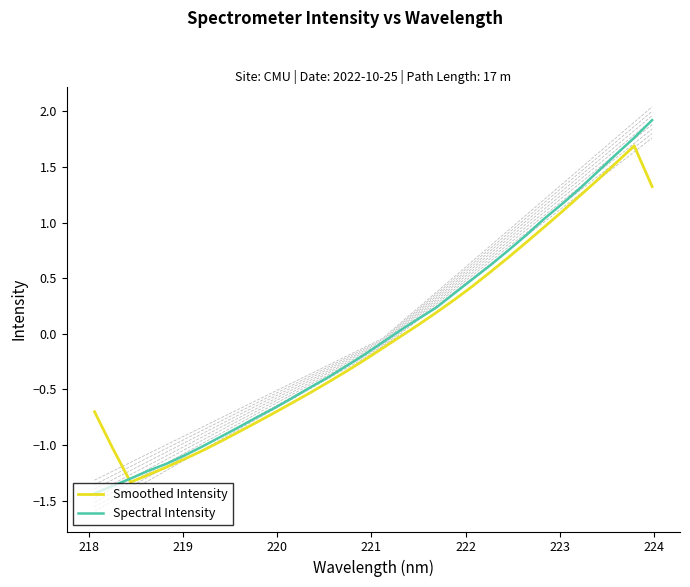

How many data points in Spectral Intensity are less than 0?

17